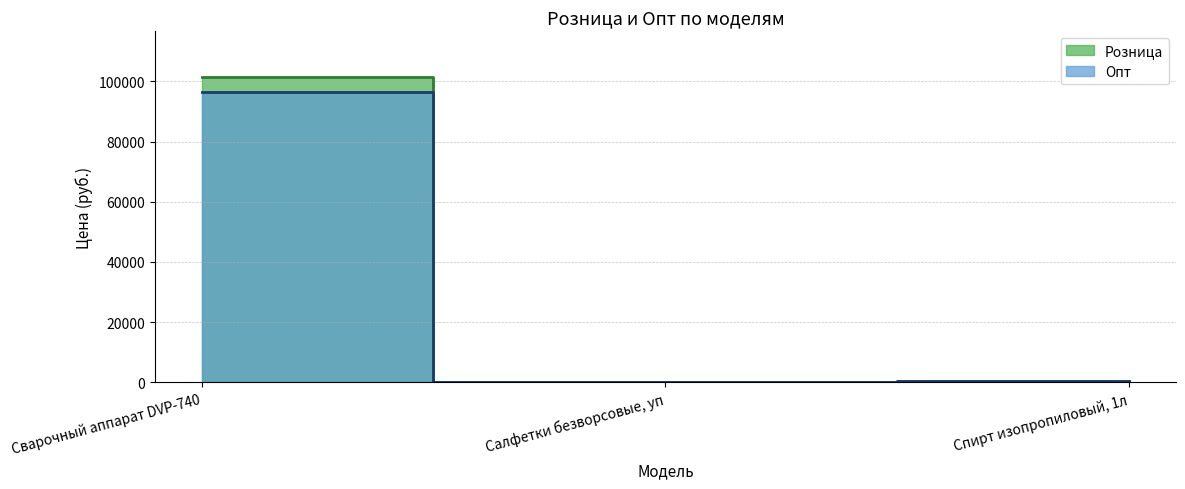

At which label is Розница closest to 50797?

Спирт изопропиловый, 1л